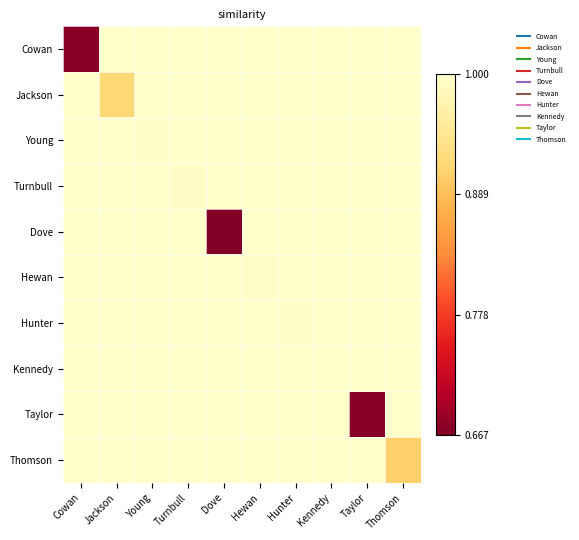

Reading left to right, what are all the values shown in this chart?

Cowan: Cowan=0.7	Jackson=1.0	Young=1.0	Turnbull=1.0	Dove=1.0	Hewan=1.0	Hunter=1.0	Kennedy=1.0	Taylor=1.0	Thomson=1.0
Jackson: Cowan=1.0	Jackson=0.9	Young=1.0	Turnbull=1.0	Dove=1.0	Hewan=1.0	Hunter=1.0	Kennedy=1.0	Taylor=1.0	Thomson=1.0
Young: Cowan=1.0	Jackson=1.0	Young=1.0	Turnbull=1.0	Dove=1.0	Hewan=1.0	Hunter=1.0	Kennedy=1.0	Taylor=1.0	Thomson=1.0
Turnbull: Cowan=1.0	Jackson=1.0	Young=1.0	Turnbull=1.0	Dove=1.0	Hewan=1.0	Hunter=1.0	Kennedy=1.0	Taylor=1.0	Thomson=1.0
Dove: Cowan=1.0	Jackson=1.0	Young=1.0	Turnbull=1.0	Dove=0.7	Hewan=1.0	Hunter=1.0	Kennedy=1.0	Taylor=1.0	Thomson=1.0
Hewan: Cowan=1.0	Jackson=1.0	Young=1.0	Turnbull=1.0	Dove=1.0	Hewan=1.0	Hunter=1.0	Kennedy=1.0	Taylor=1.0	Thomson=1.0
Hunter: Cowan=1.0	Jackson=1.0	Young=1.0	Turnbull=1.0	Dove=1.0	Hewan=1.0	Hunter=1.0	Kennedy=1.0	Taylor=1.0	Thomson=1.0
Kennedy: Cowan=1.0	Jackson=1.0	Young=1.0	Turnbull=1.0	Dove=1.0	Hewan=1.0	Hunter=1.0	Kennedy=1.0	Taylor=1.0	Thomson=1.0
Taylor: Cowan=1.0	Jackson=1.0	Young=1.0	Turnbull=1.0	Dove=1.0	Hewan=1.0	Hunter=1.0	Kennedy=1.0	Taylor=0.7	Thomson=1.0
Thomson: Cowan=1.0	Jackson=1.0	Young=1.0	Turnbull=1.0	Dove=1.0	Hewan=1.0	Hunter=1.0	Kennedy=1.0	Taylor=1.0	Thomson=0.9